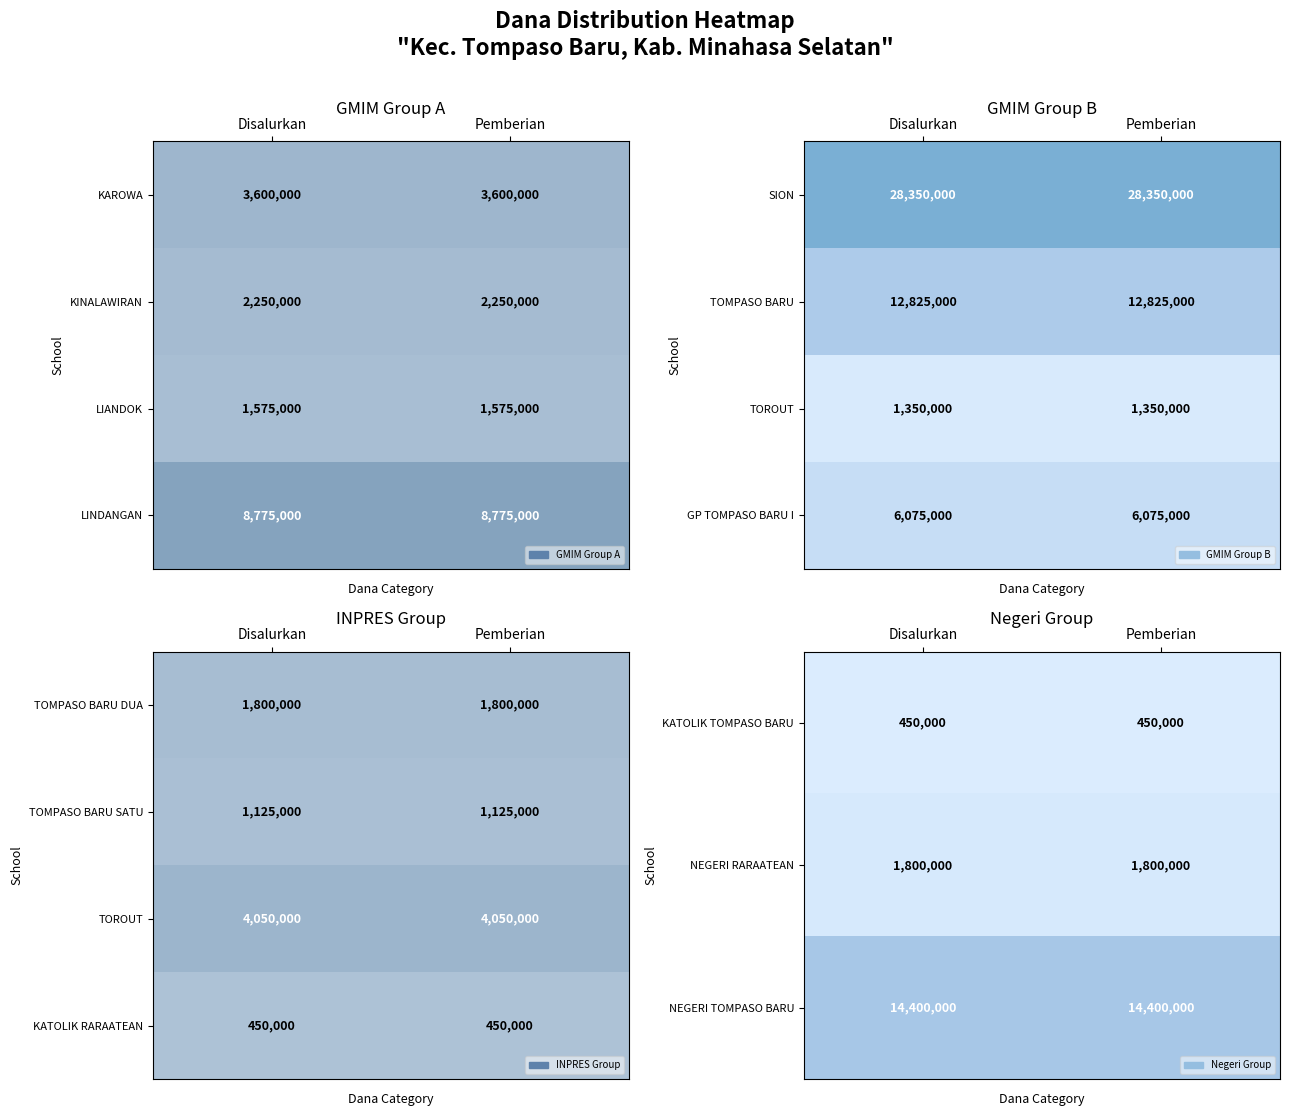

What is the lowest value of the TOMPASO BARU DUA series?

1800000